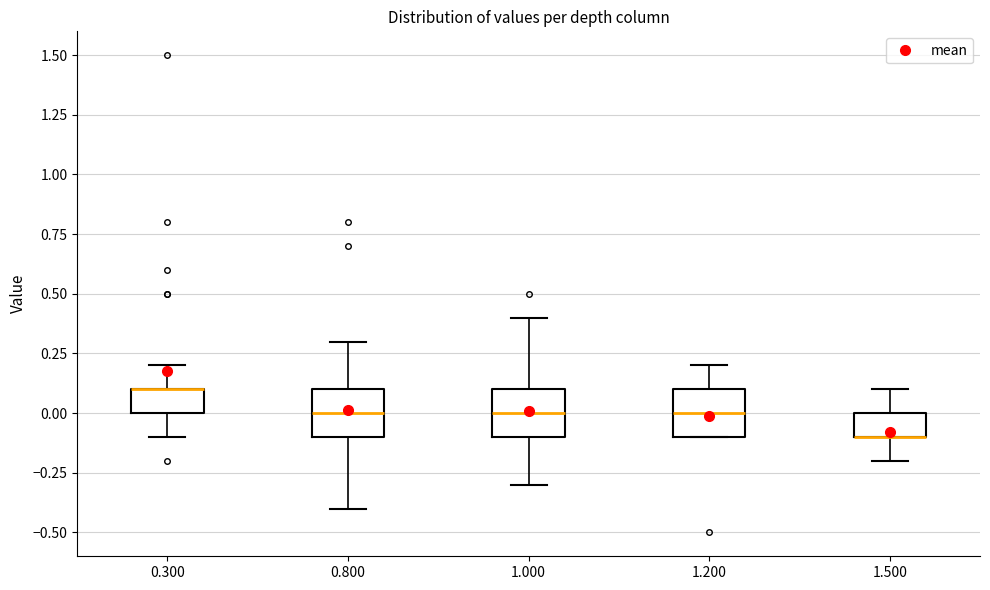

Reading left to right, transcribe this box plot: for each box, give where its median line is, the range the box spans, and where its two whiskers end, as read against the y-axis. The values are not printed on the chart, so give them approximately, as read against the axis.

0.300: median 0.1 (drawn on the box's upper edge), box 0.0 to 0.1, whiskers -0.1 to 0.2
0.800: median 0.0, box -0.1 to 0.1, whiskers -0.4 to 0.3
1.000: median 0.0, box -0.1 to 0.1, whiskers -0.3 to 0.4
1.200: median 0.0, box -0.1 to 0.1, whiskers -0.1 to 0.2
1.500: median -0.1 (drawn on the box's lower edge), box -0.1 to 0.0, whiskers -0.2 to 0.1